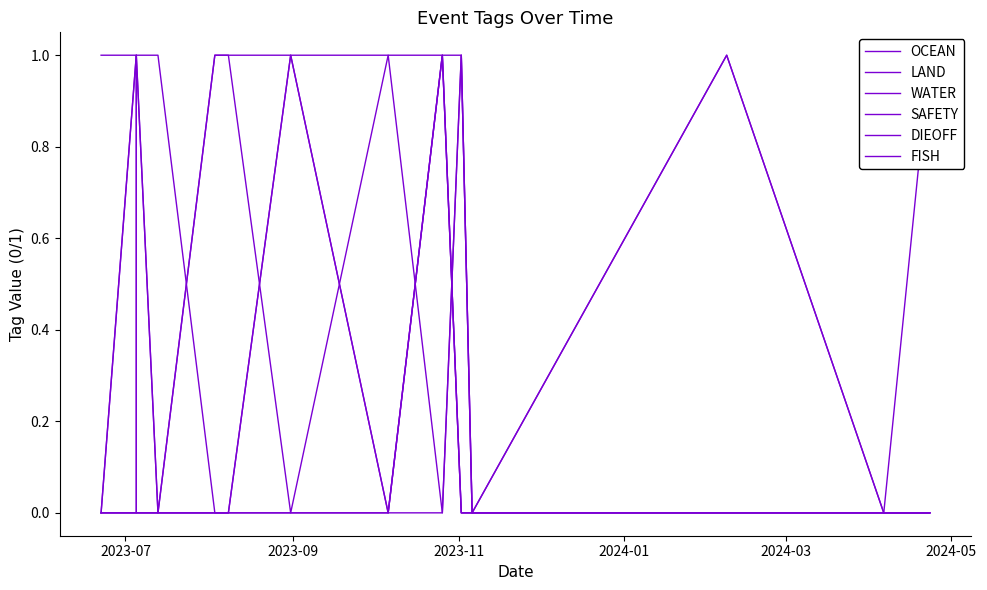

How many lines are shown in the chart?

6